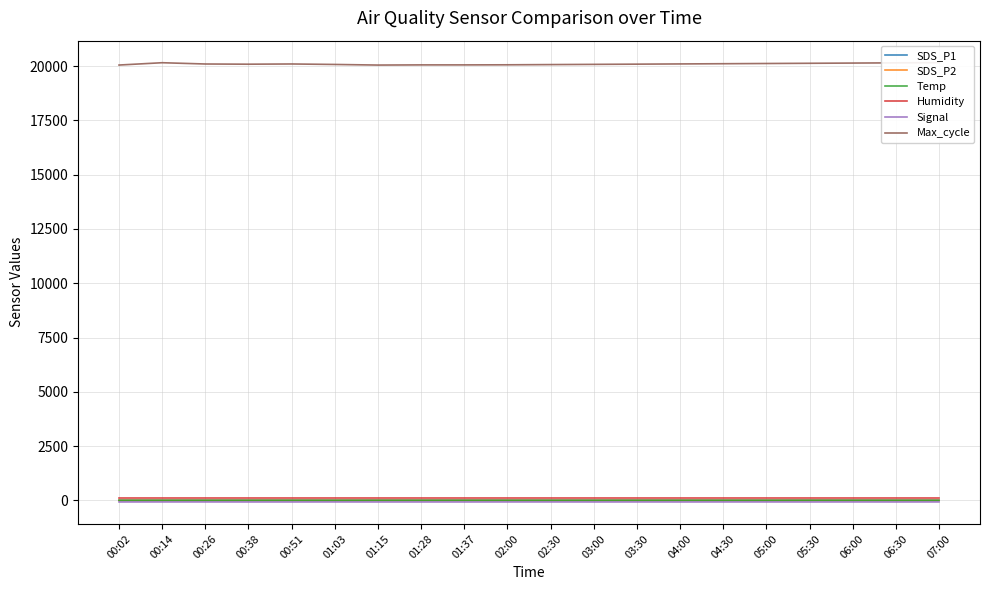

The SDS_P2 series shows 6.8 at 01:15. True or false?

False